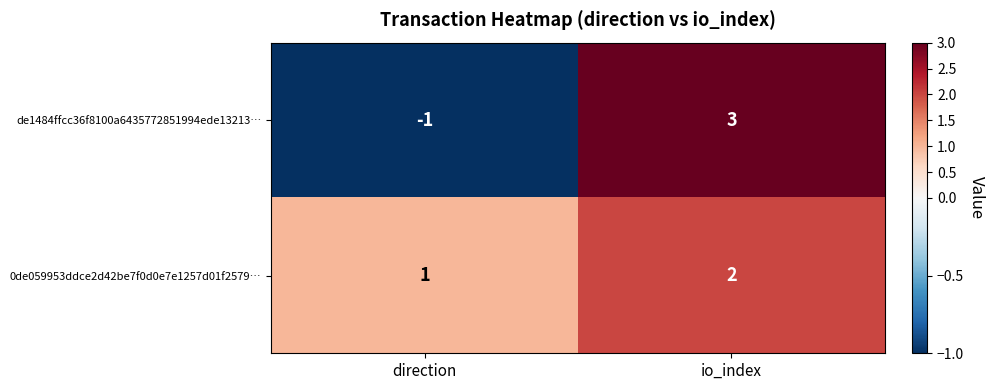

What is the sum of all 0de059953ddce2d42be7f0d0e7e1257d01f2579… values?

3